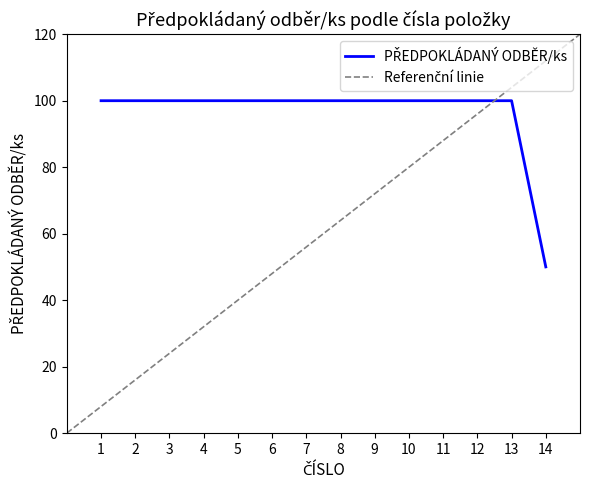

Reading right to left, transcribe all the data shown in this chart.

50	100	100	100	100	100	100	100	100	100	100	100	100	100